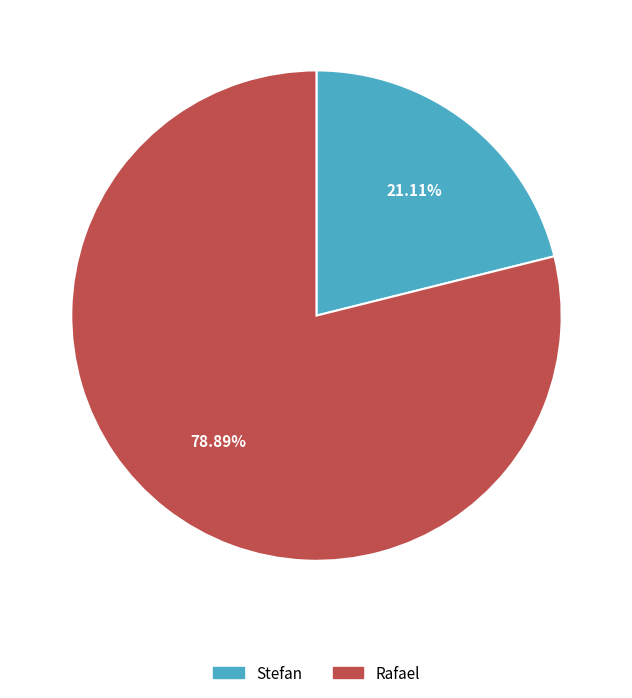

Is there any slice that represents more than half of the pie?

Yes